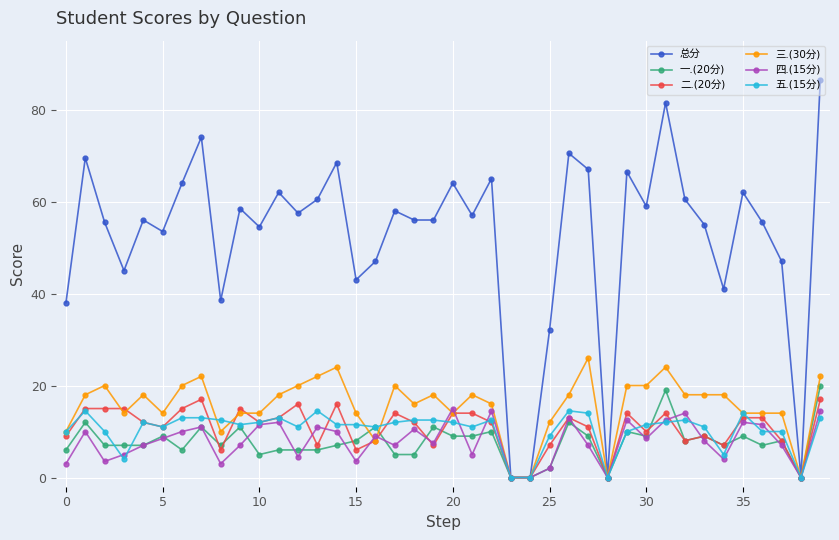

Count the number of categories in the chart.

40